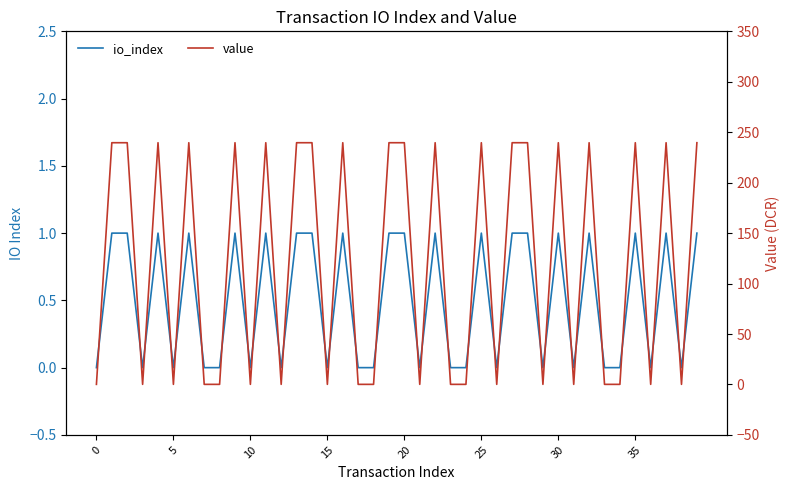

What value does the value series have at 31?

0.1